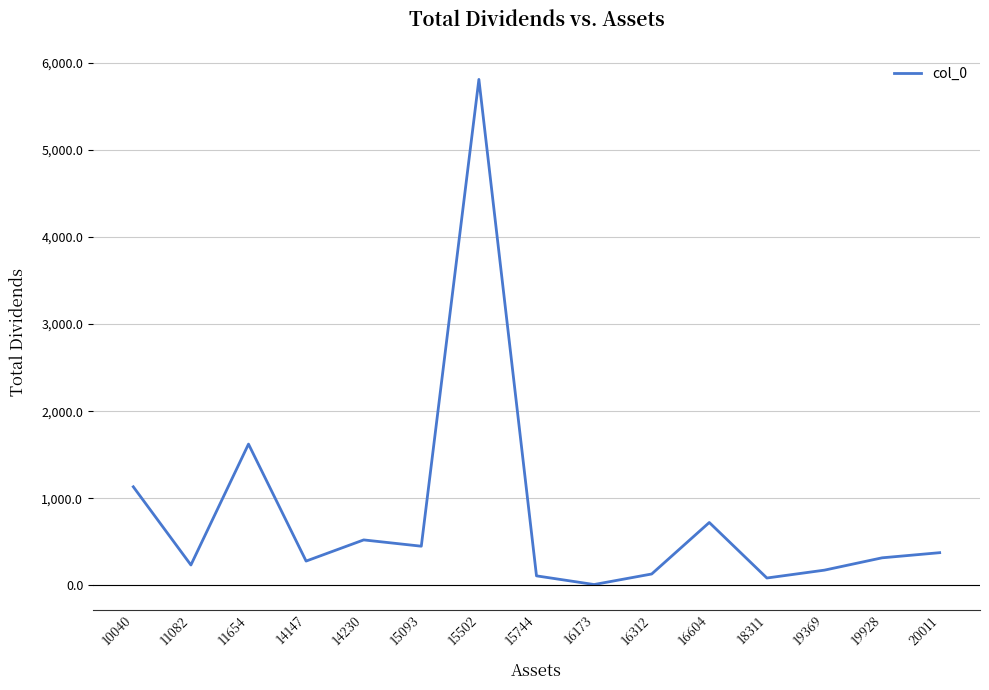

At which category does the data reach its first local valley?

11082